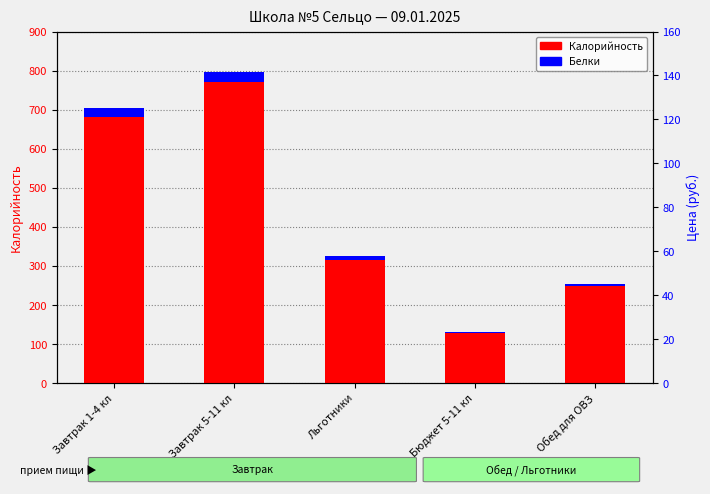

Where is Калорийность nearest to the value 450?

Льготники